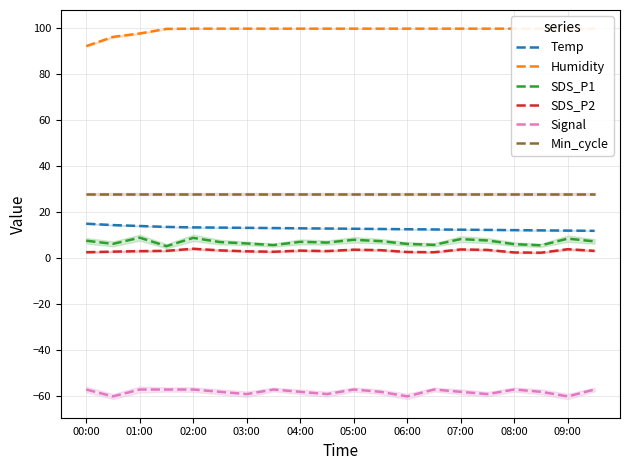

What is the difference between the maximum and minimum values in the SDS_P2 series?

1.7